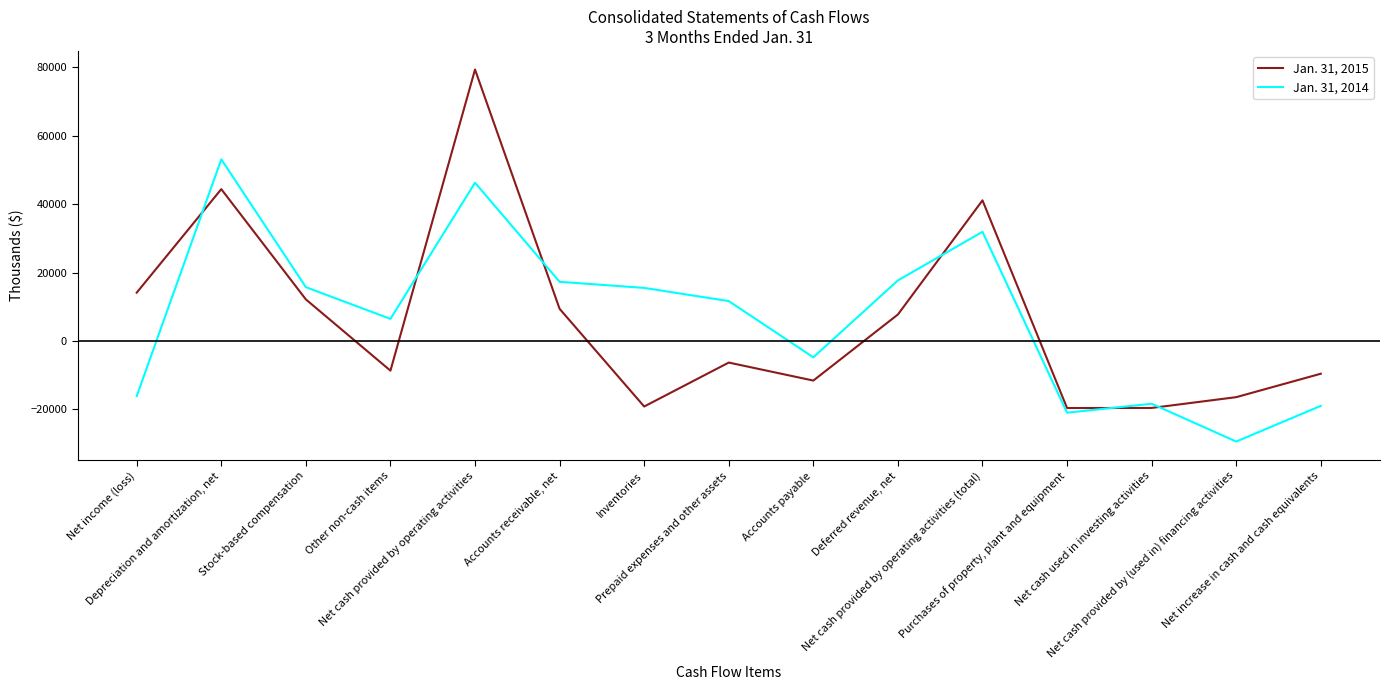

What is the difference between the maximum and minimum values in the Jan. 31, 2015 series?

98875